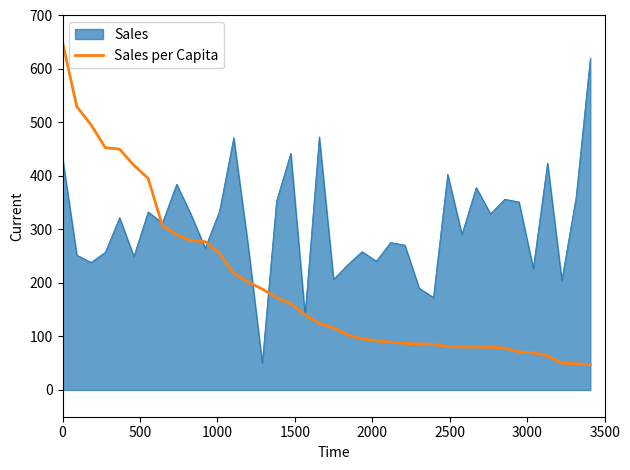

Which series has the largest total across all categories?

Sales